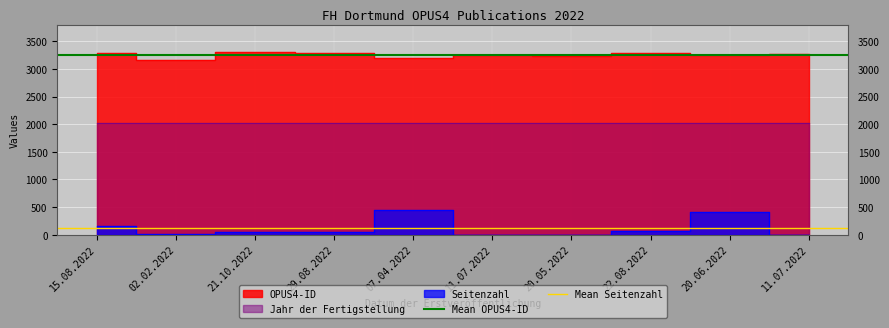

Which category has the highest value across all series?

15.08.2022